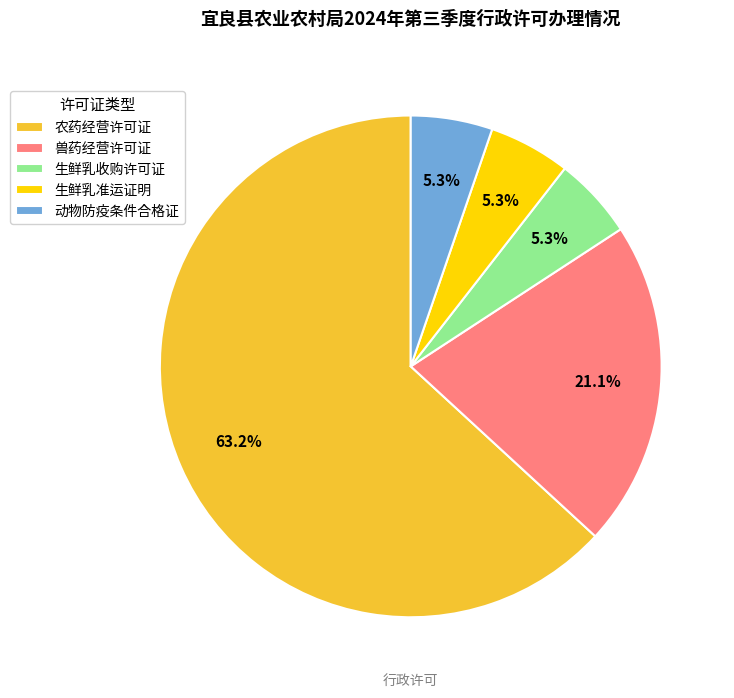

To the nearest percent, what portion does 动物防疫条件合格证 represent?

5%